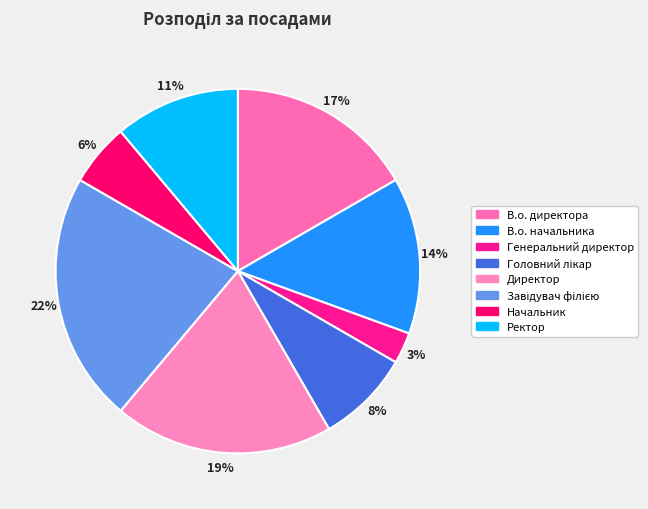

Rank the categories by value from lowest to highest.

Генеральний директор, Начальник, Головний лікар, Ректор, В.о. начальника, В.о. директора, Директор, Завідувач філією